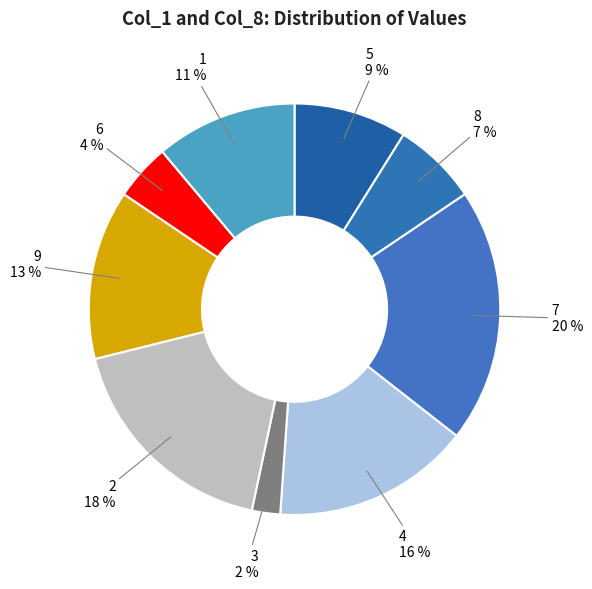

Which slice is the largest?

7